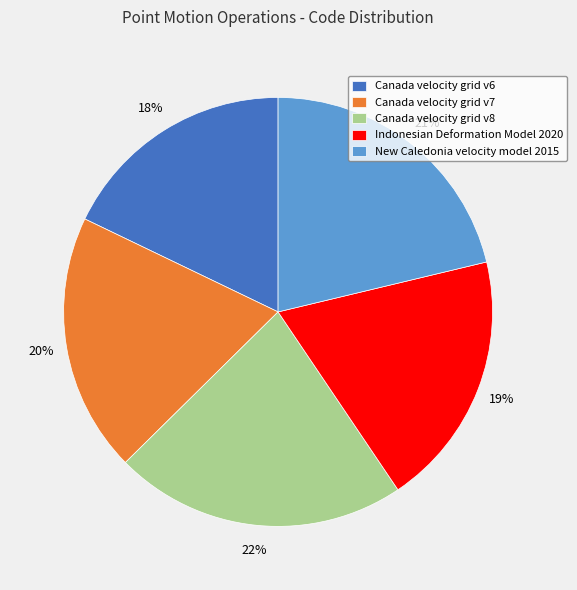

Which slice is the smallest?

Canada velocity grid v6